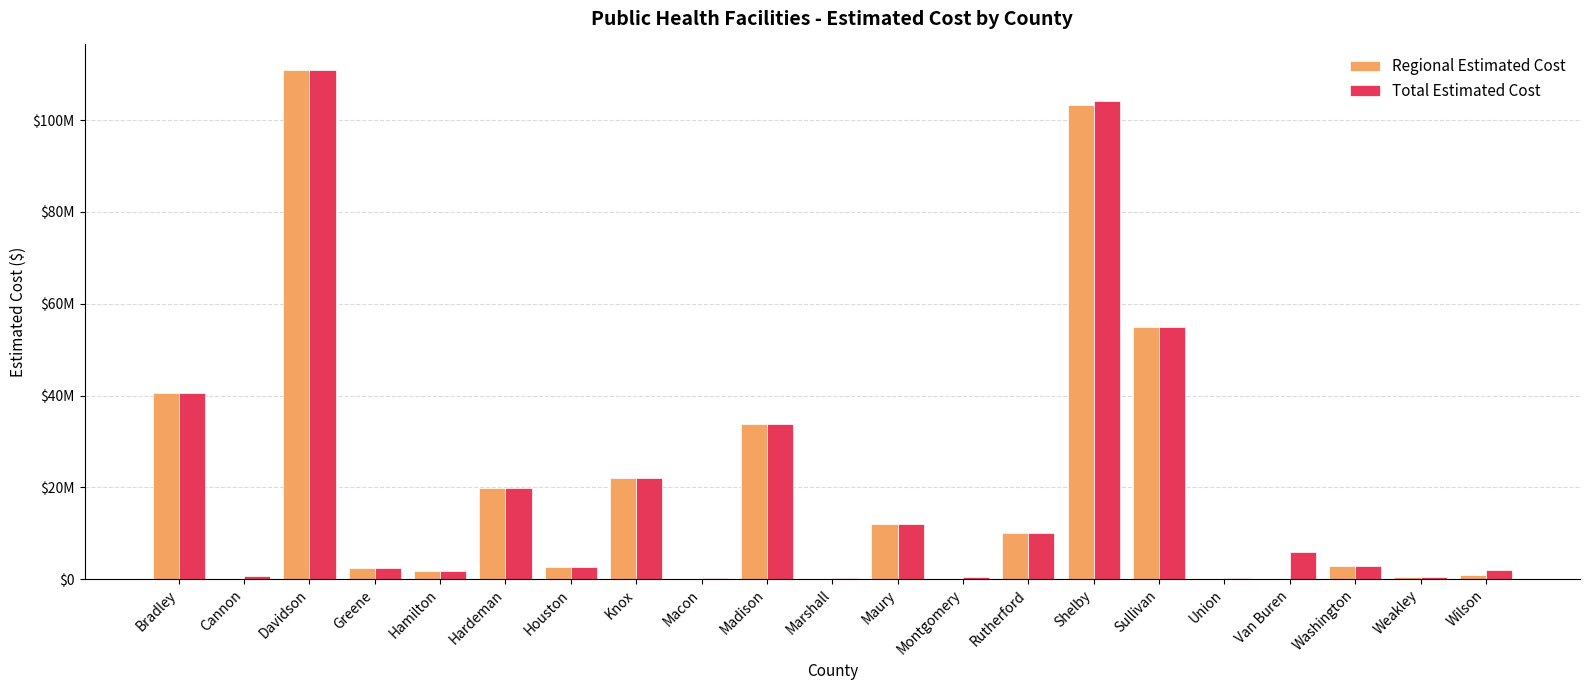

What is the difference between the Total Estimated Cost values at Macon and Madison?

33510000